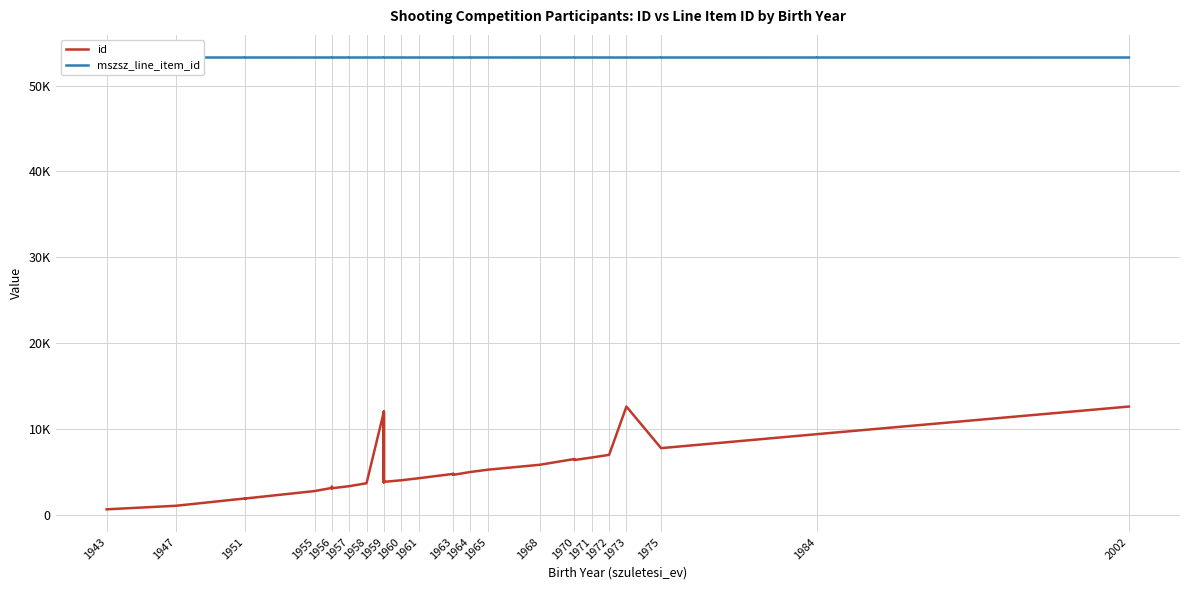

What is the value of the mszsz_line_item_id point at the 4th from the left?

53263